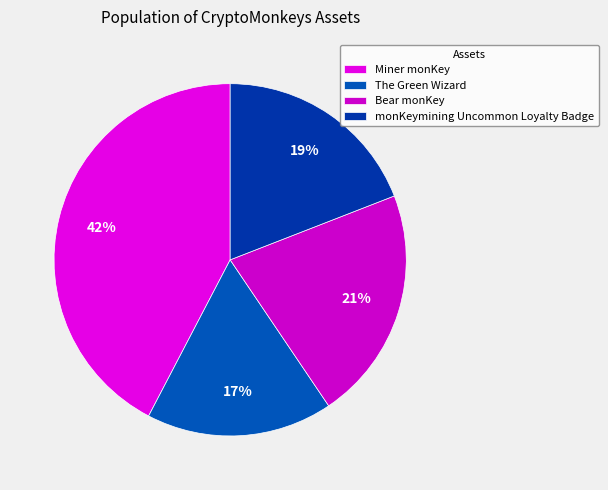

To the nearest percent, what is the combined percentage of The Green Wizard and monKeymining Uncommon Loyalty Badge?

36%